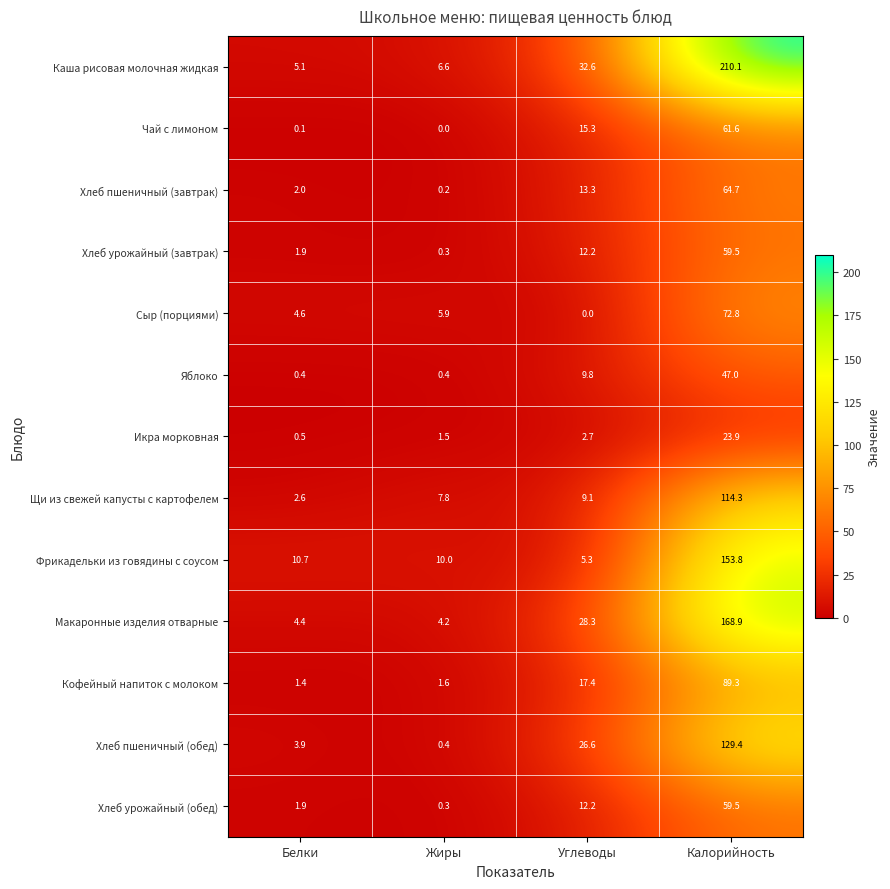

At which category is the sum across all series the highest?

Калорийность